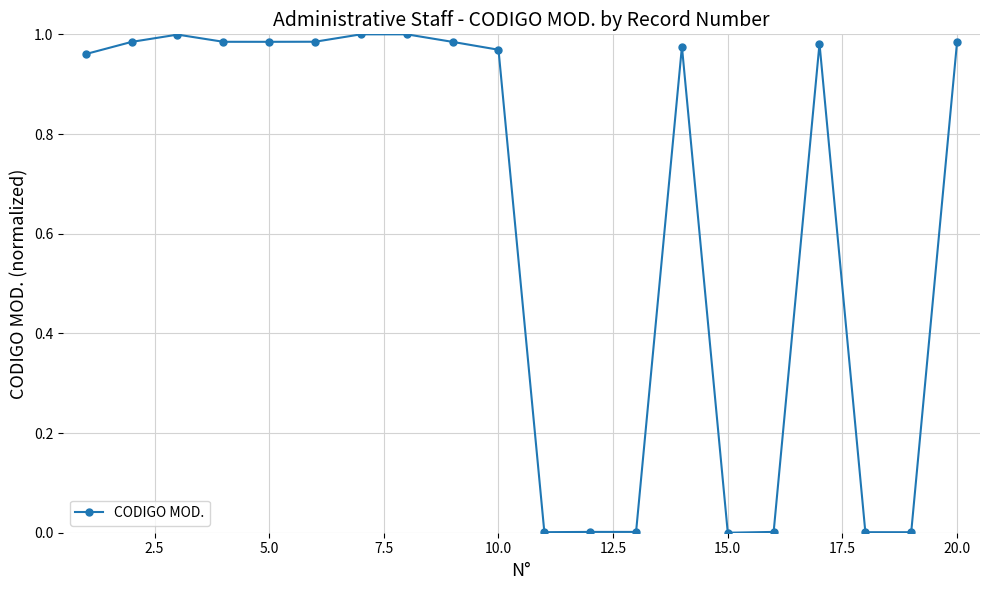

True or false: there are more than 0 points higher than both neighbors.

True